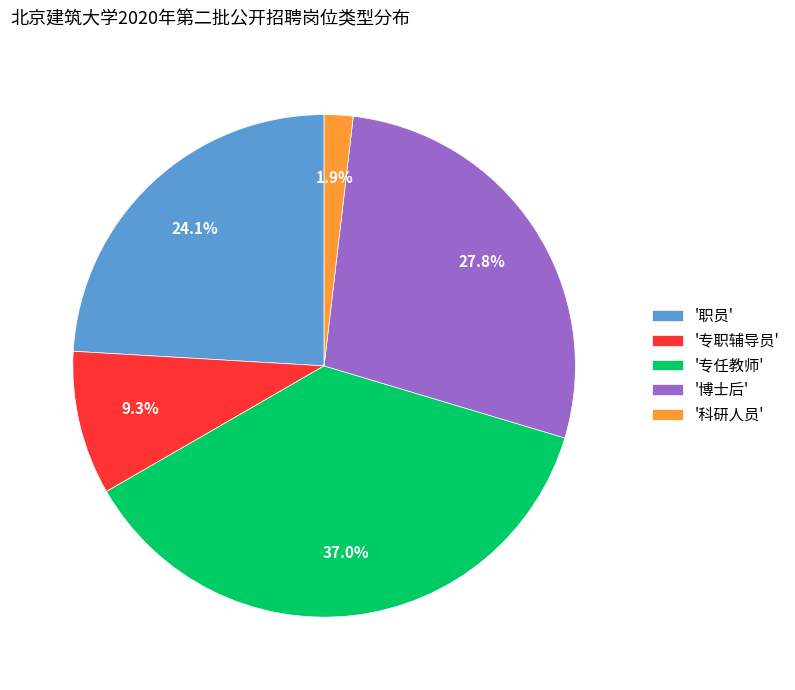

How many slices are in this pie chart?

5